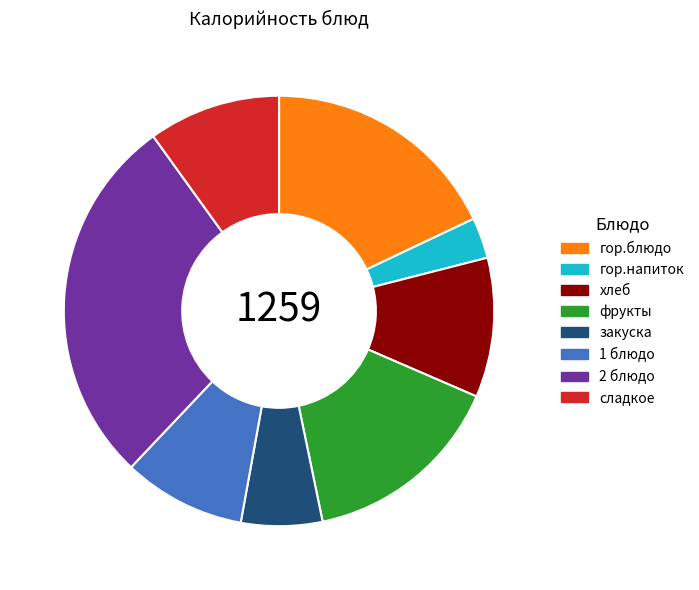

Is there a majority slice in this chart?

No